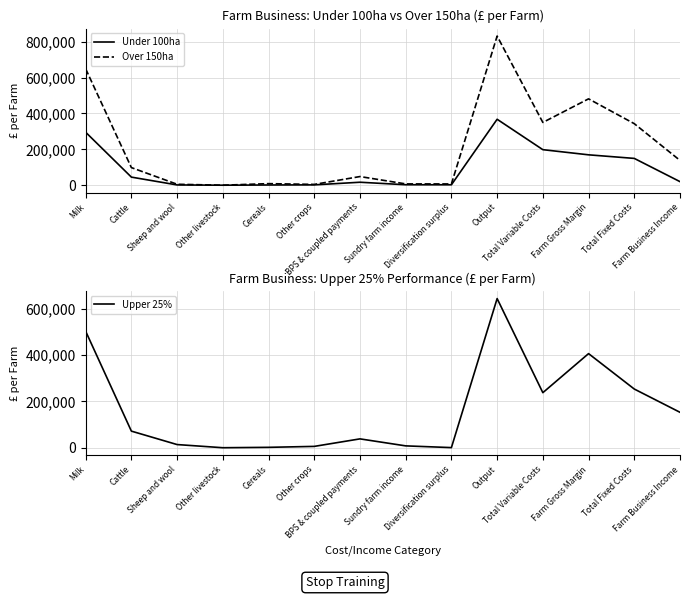

What is the minimum value for Upper 25%?

5